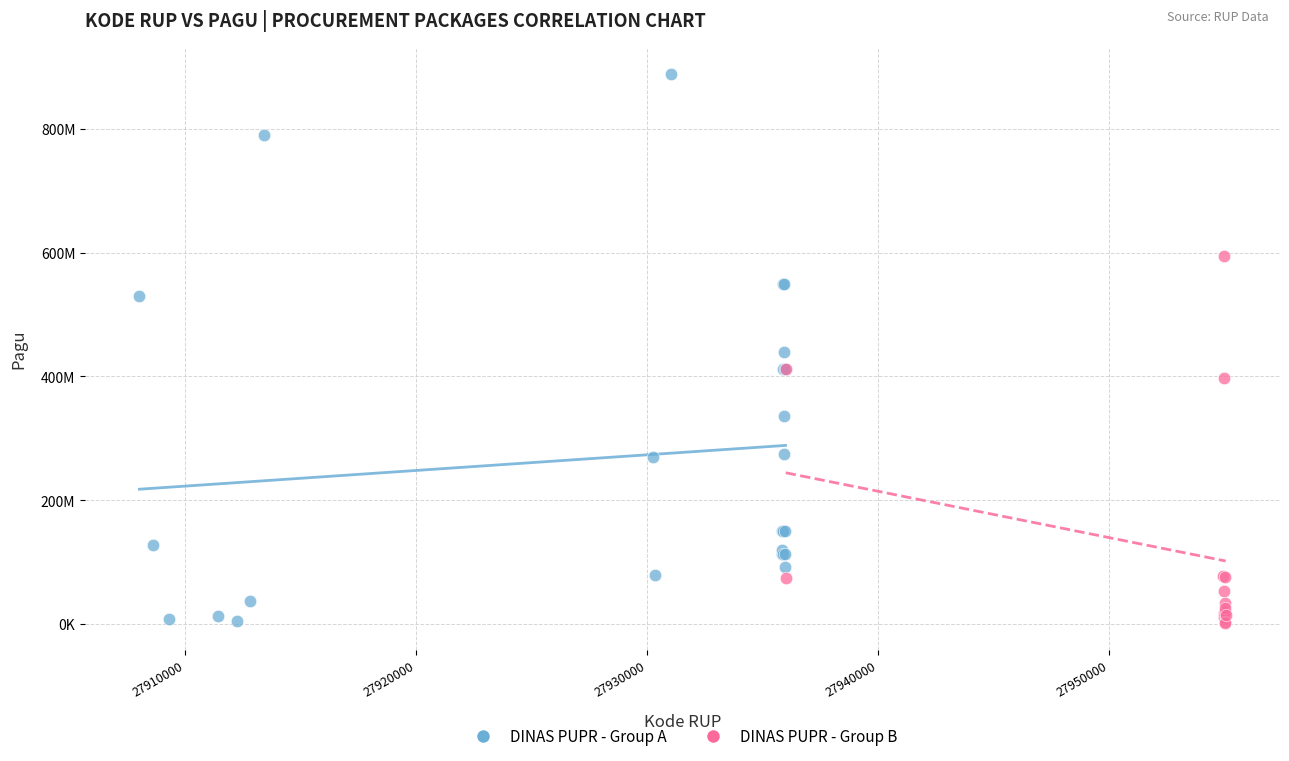

What are all the series names shown in the legend?

DINAS PUPR - Group A, DINAS PUPR - Group B